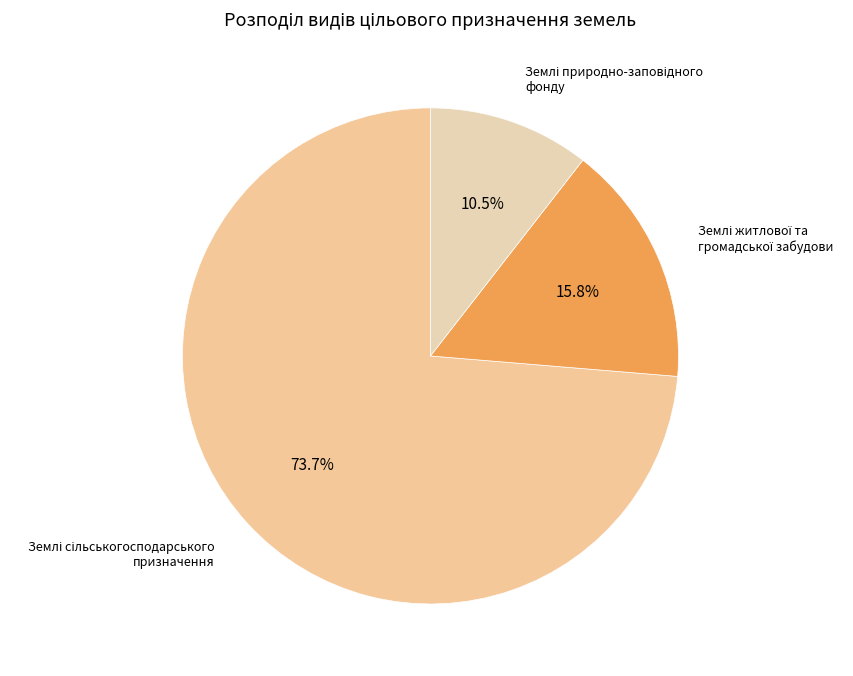

To the nearest percent, what is the average slice percentage?

33%